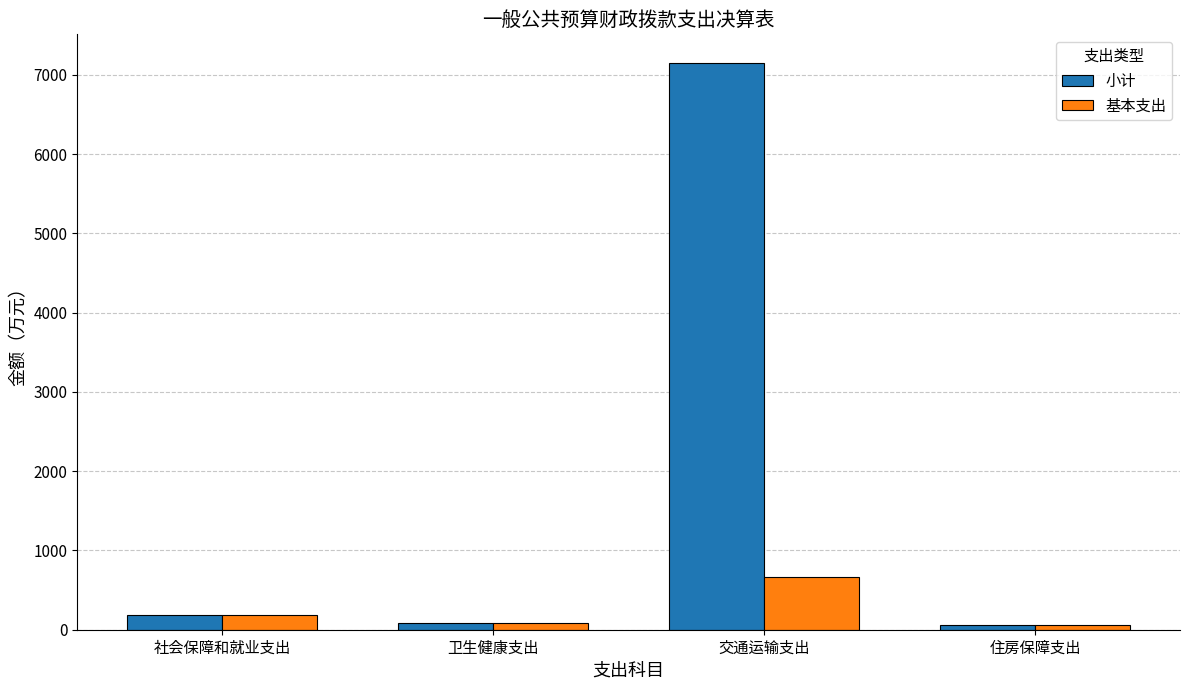

Where does the 基本支出 series first go above 190?

社会保障和就业支出